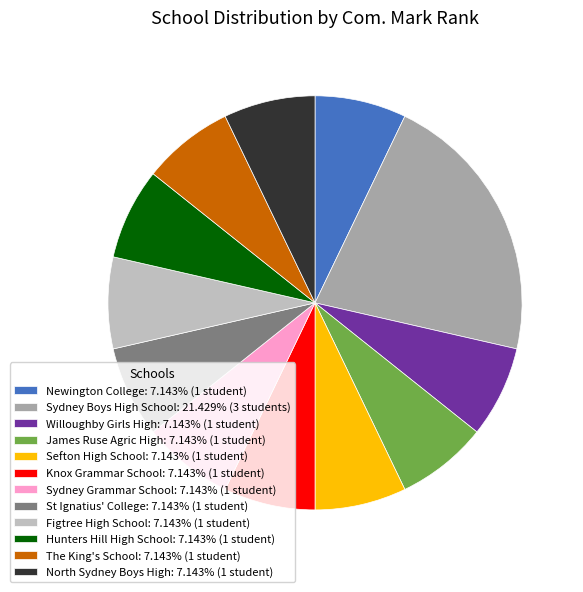

Approximately how many times larger is the value at Figtree High School: 7.143% (1 student) compared to Sydney Boys High School: 21.429% (3 students)?

0.3